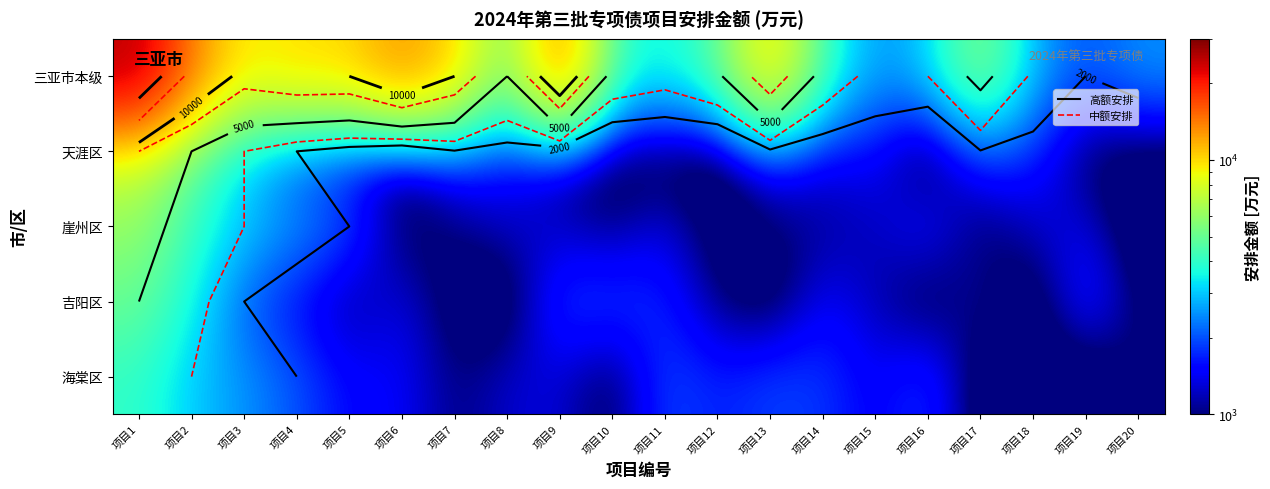

The 海棠区 series shows 5359.3 at 项目1. True or false?

False